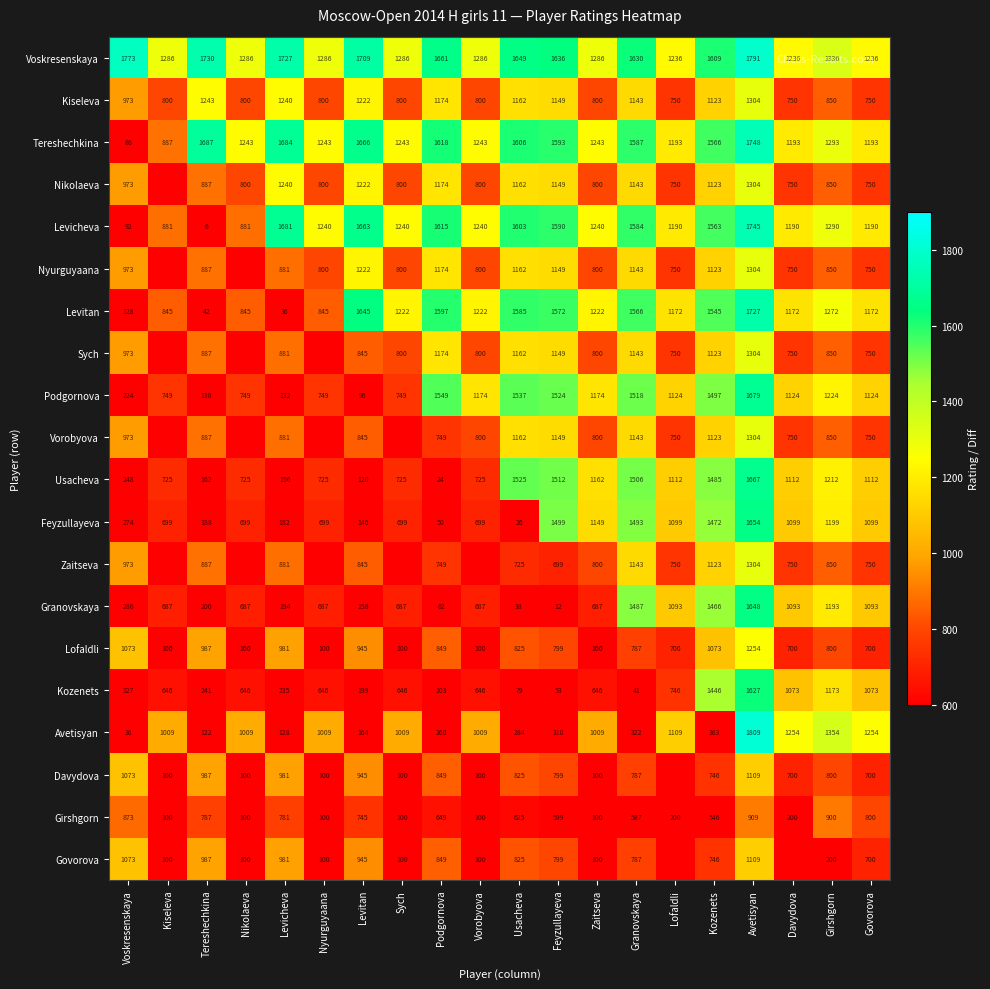

Count the number of data series in this chart.

20